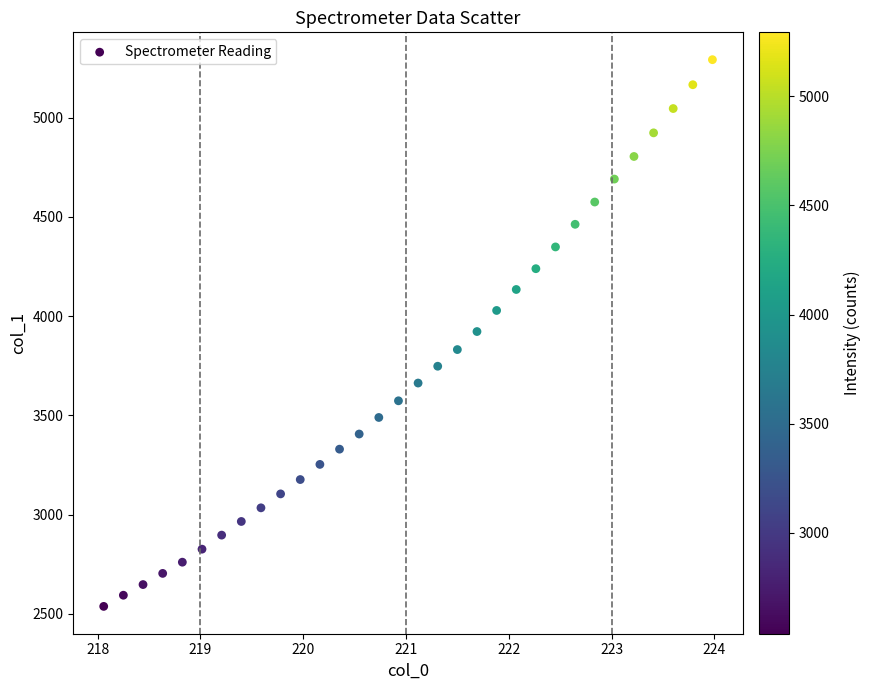

What is the range of X values (max minus min)?

5.9